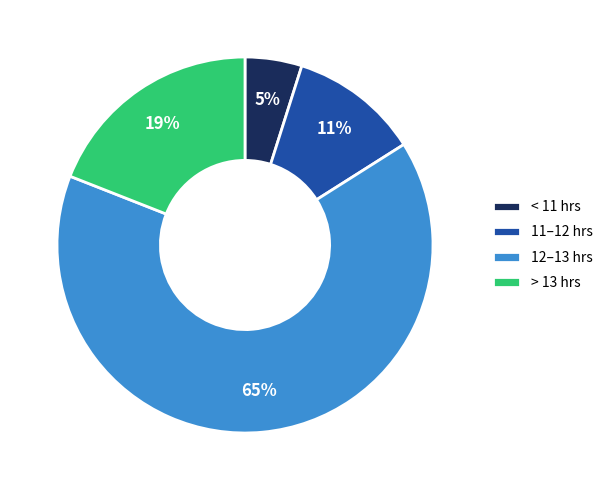

Does any single category account for the majority?

Yes